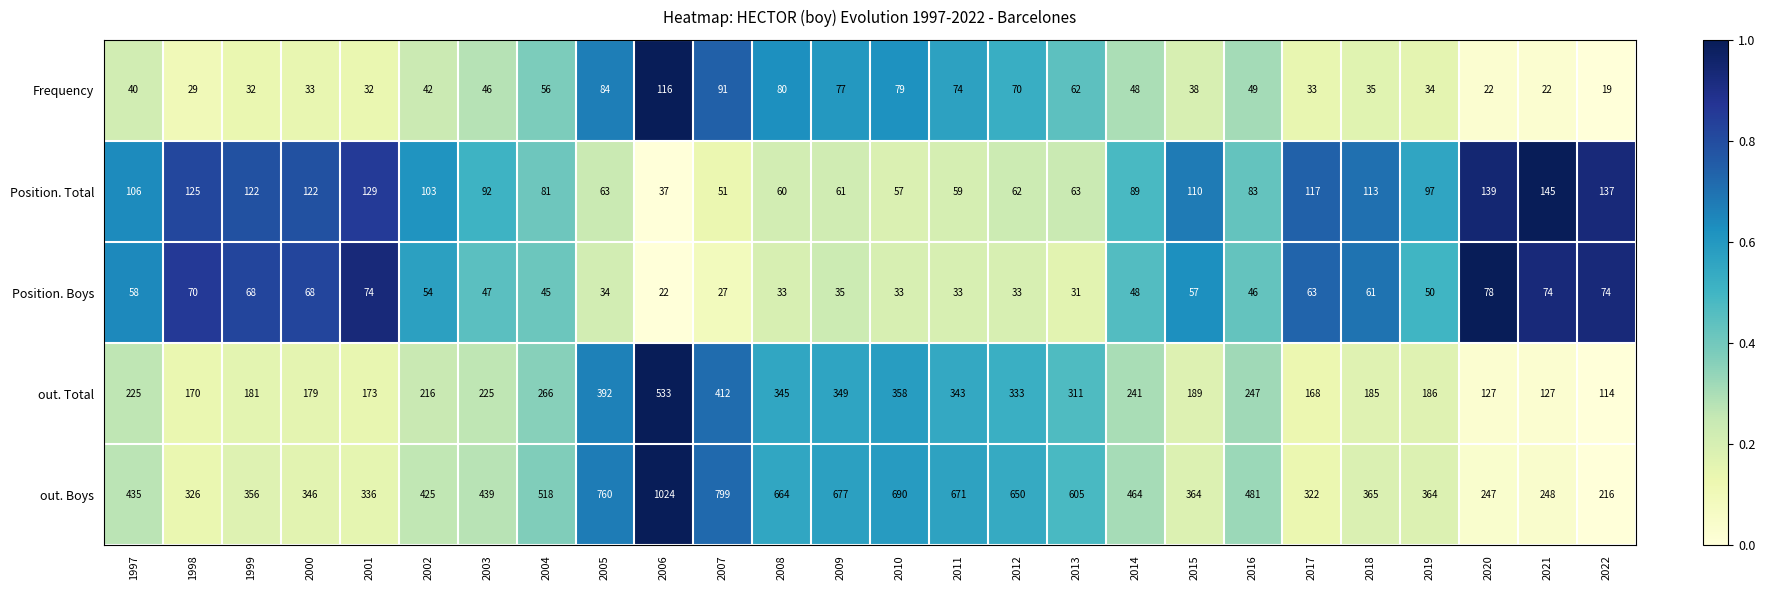

Is the value of out. Boys at 2014 greater than the value of Position. Total at 2014?

Yes